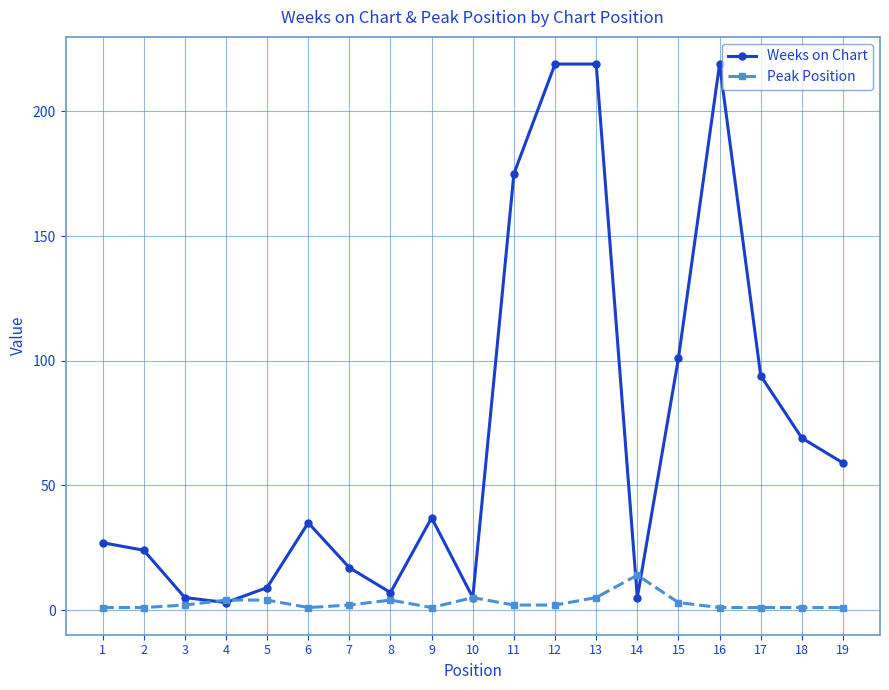

True or false: Peak Position and Weeks on Chart cross at least once.

True